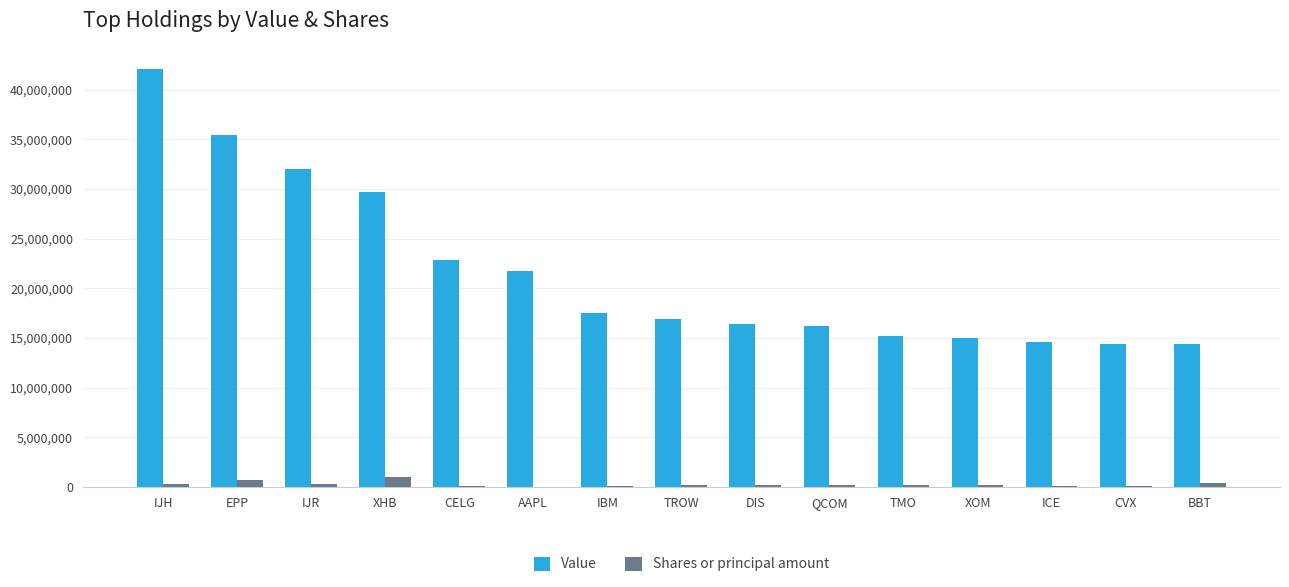

True or false: Value has a value of 21727000 at AAPL.

True